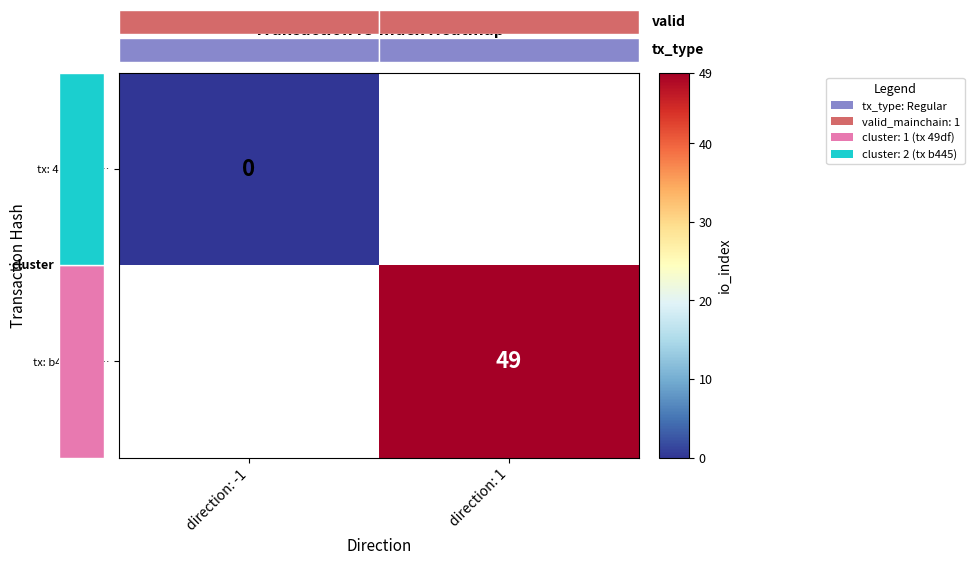

The tx: b4450066… series shows 77 at direction: 1. True or false?

False